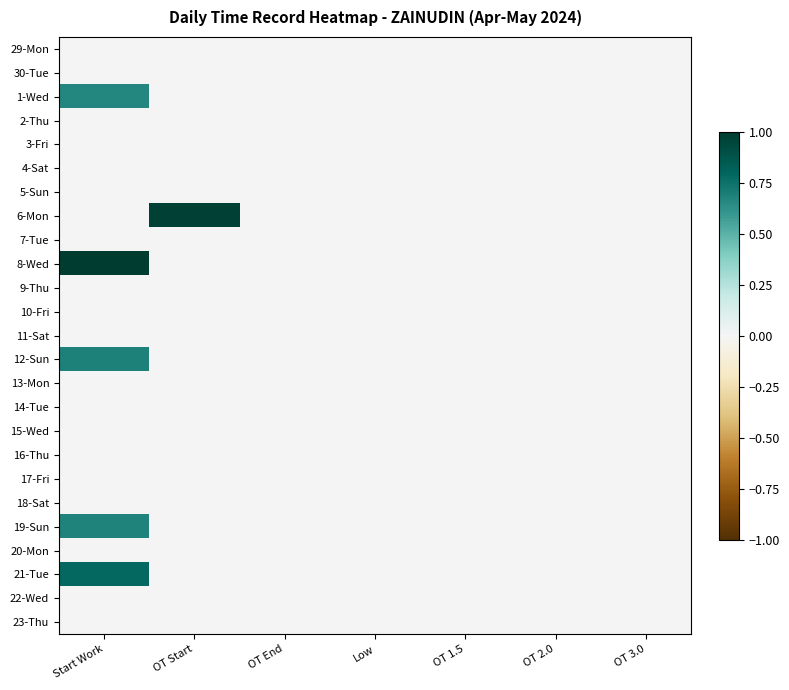

At OT 3.0, list the series in order from smallest to largest.

29-Mon, 30-Tue, 1-Wed, 2-Thu, 3-Fri, 4-Sat, 5-Sun, 6-Mon, 7-Tue, 8-Wed, 9-Thu, 10-Fri, 11-Sat, 12-Sun, 13-Mon, 14-Tue, 15-Wed, 16-Thu, 17-Fri, 18-Sat, 19-Sun, 20-Mon, 21-Tue, 22-Wed, 23-Thu